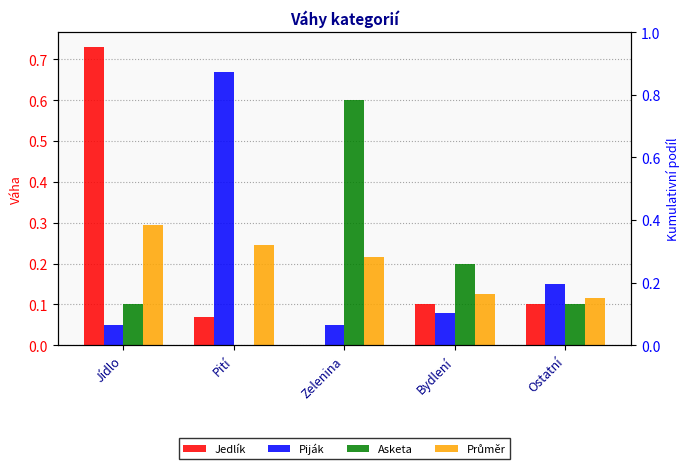

What are all the series names shown in the legend?

Jedlík, Piják, Asketa, Průměr